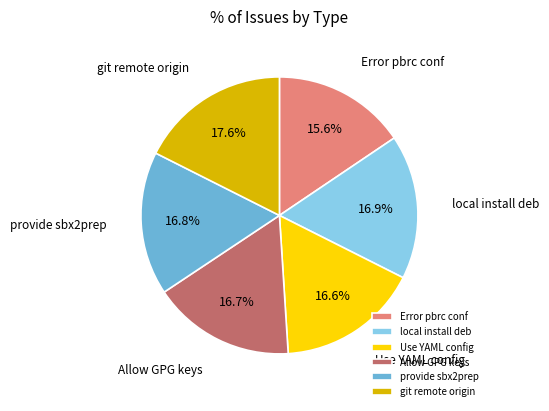

Is Allow GPG keys the majority of the pie?

No